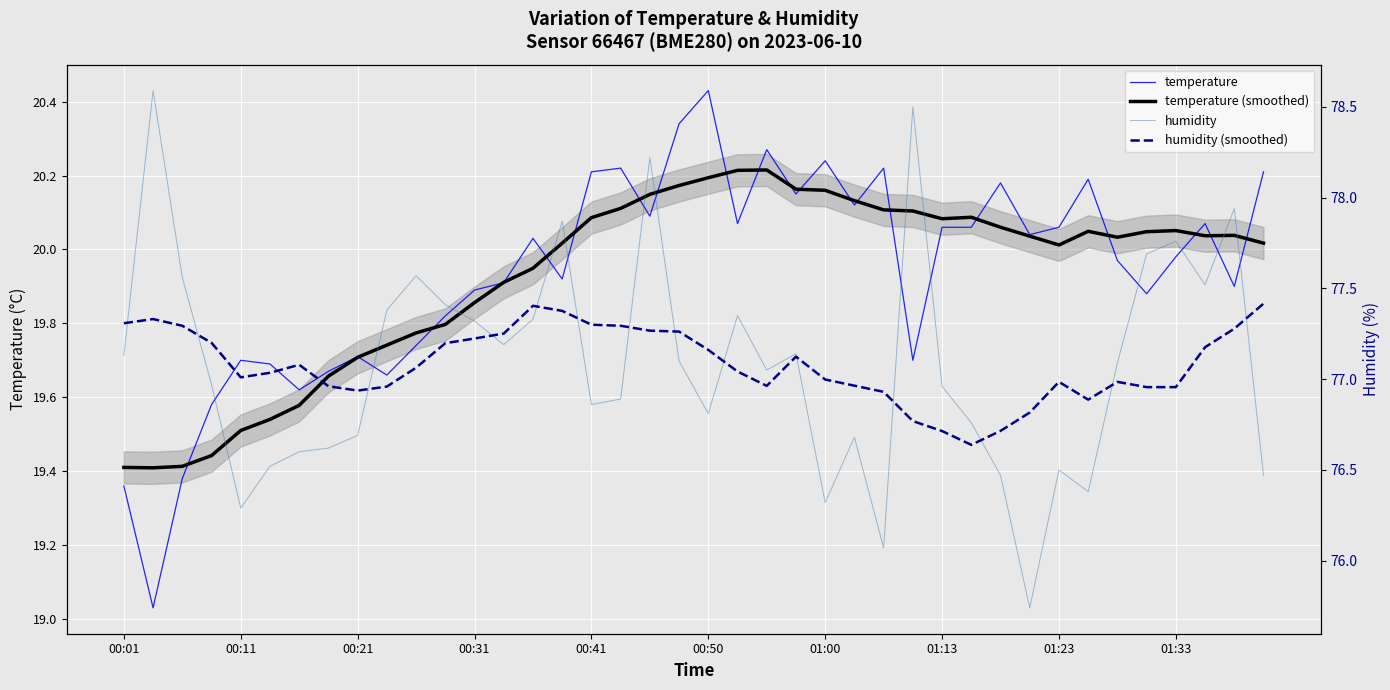

What position from the left is 18?

19